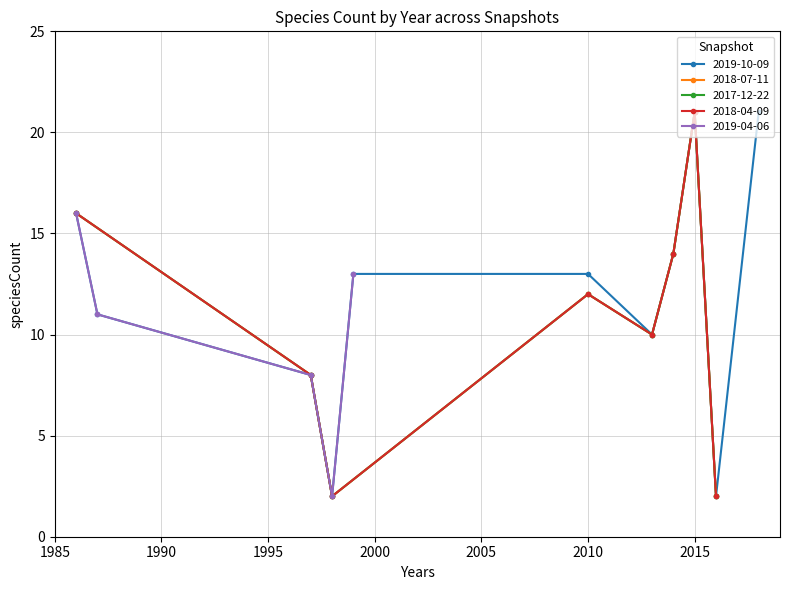

Does the chart display data point markers on the line(s)?

Yes